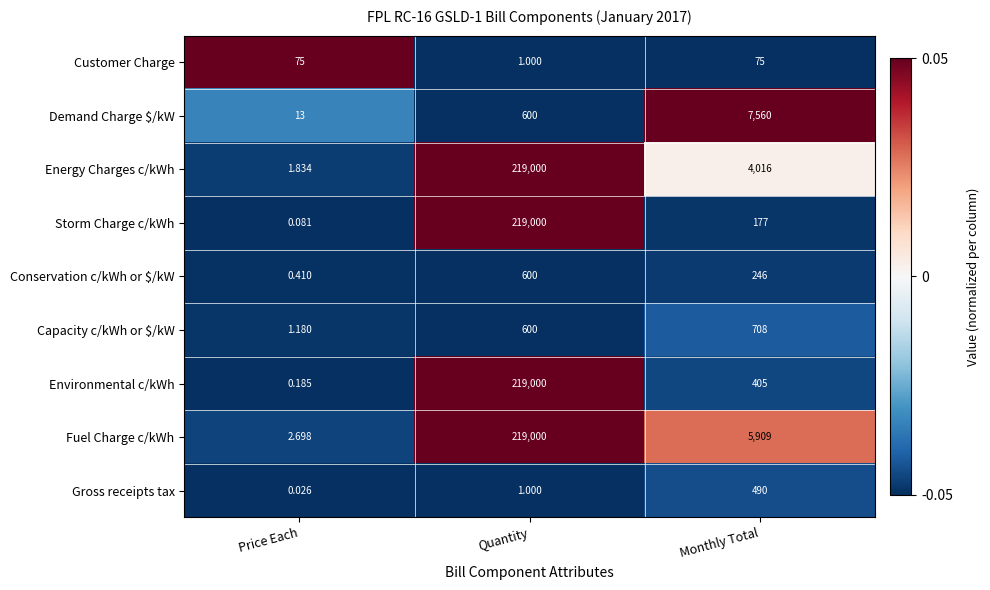

Which series has the largest total across all categories?

Fuel Charge c/kWh